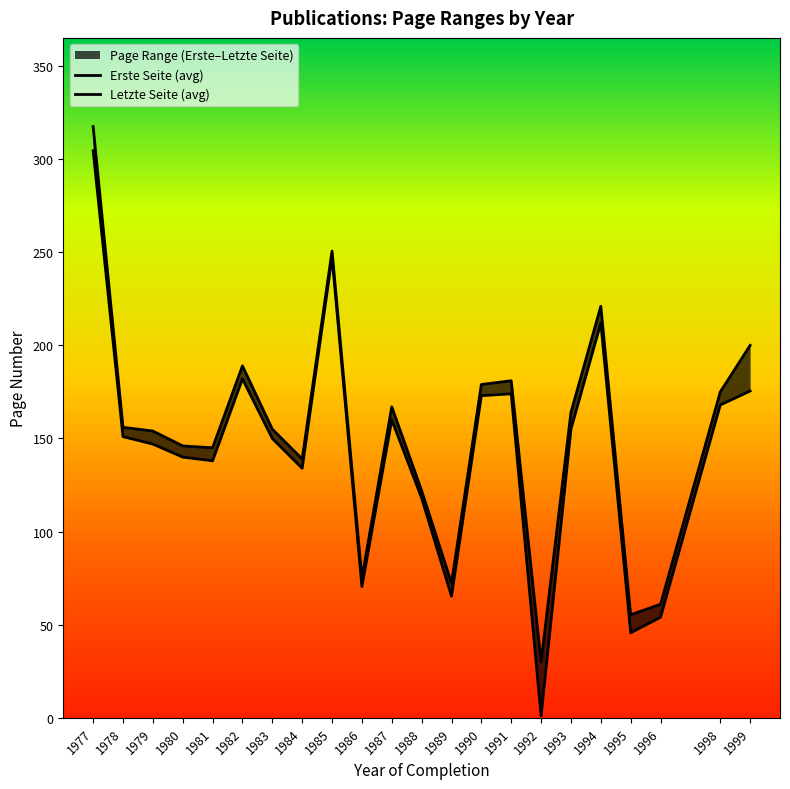

What is the value of the Erste Seite (avg) point at the 14th from the left?

173.0